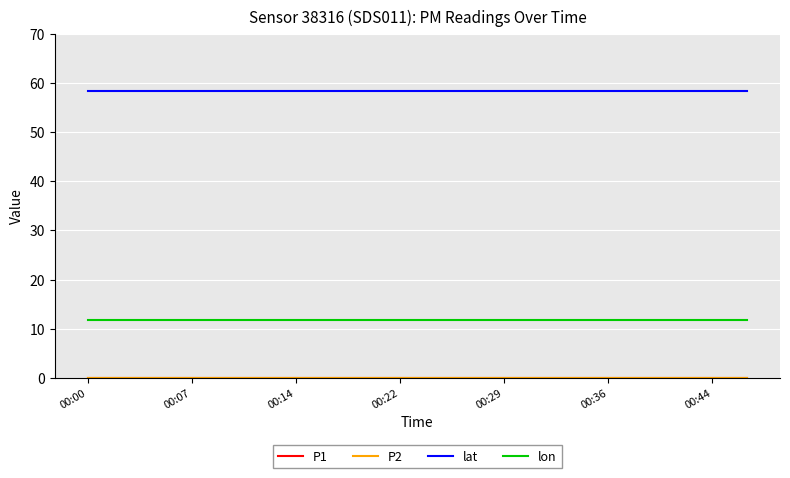

Which series has the largest total across all categories?

lat